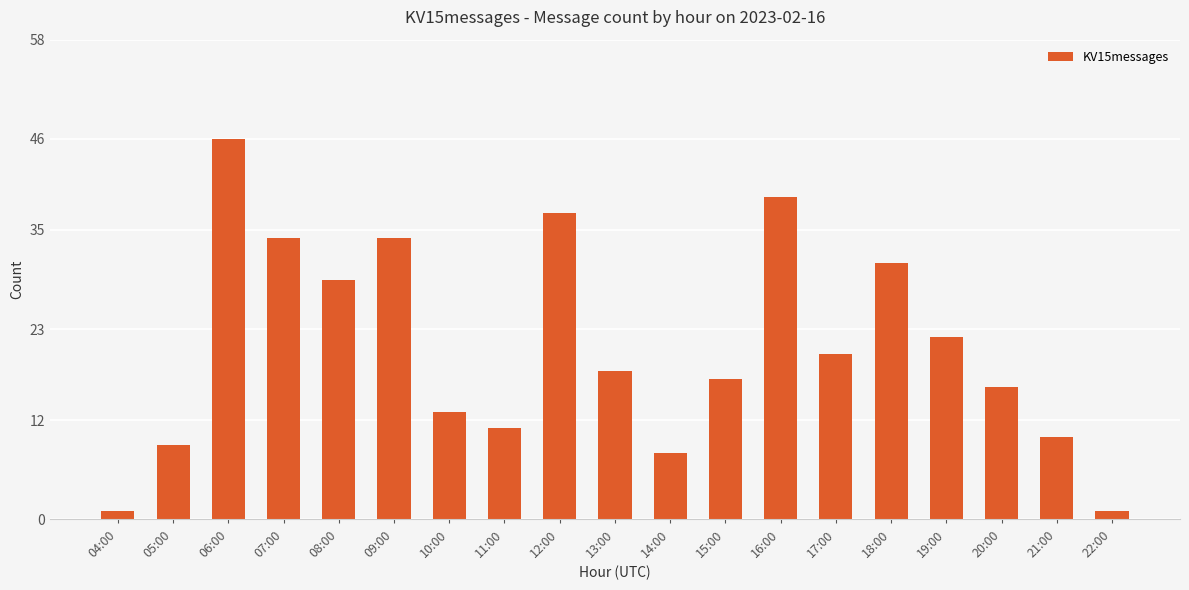

True or false: the data shows 11 at 15:00.

False